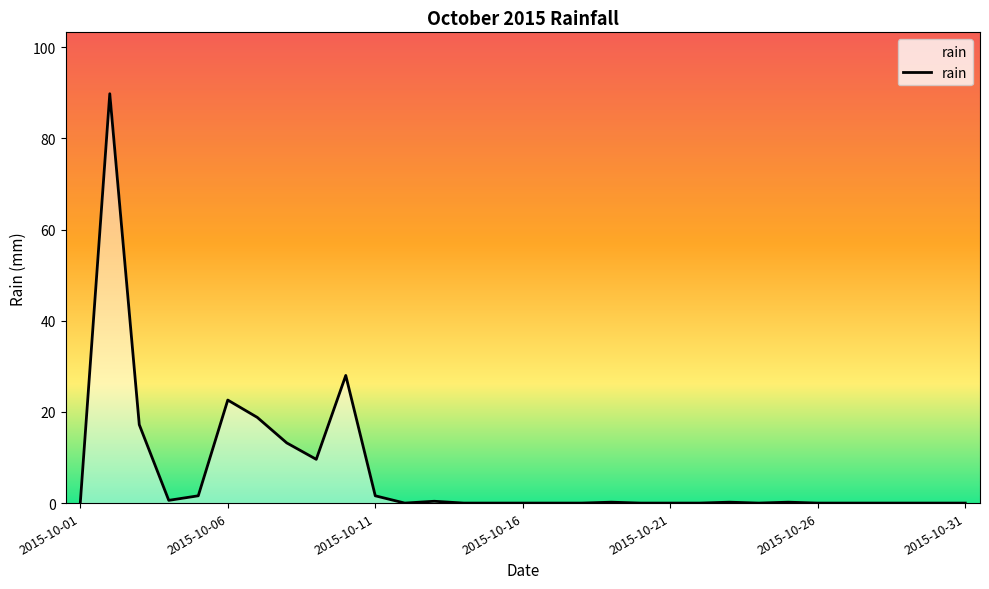

What is the average value?

6.6